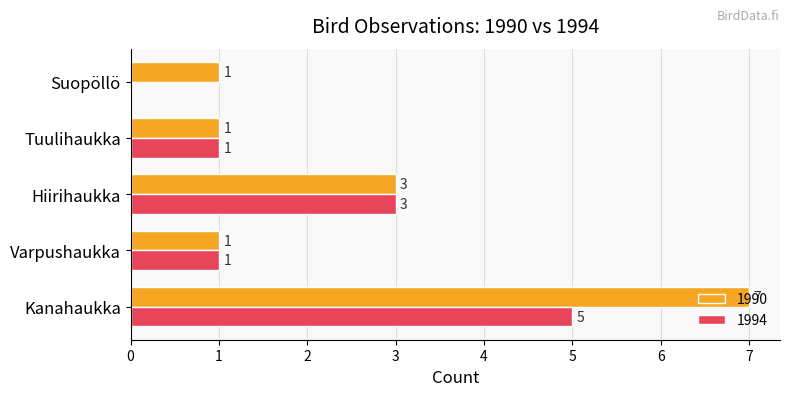

Which category has the highest value in the 1990 series?

Kanahaukka